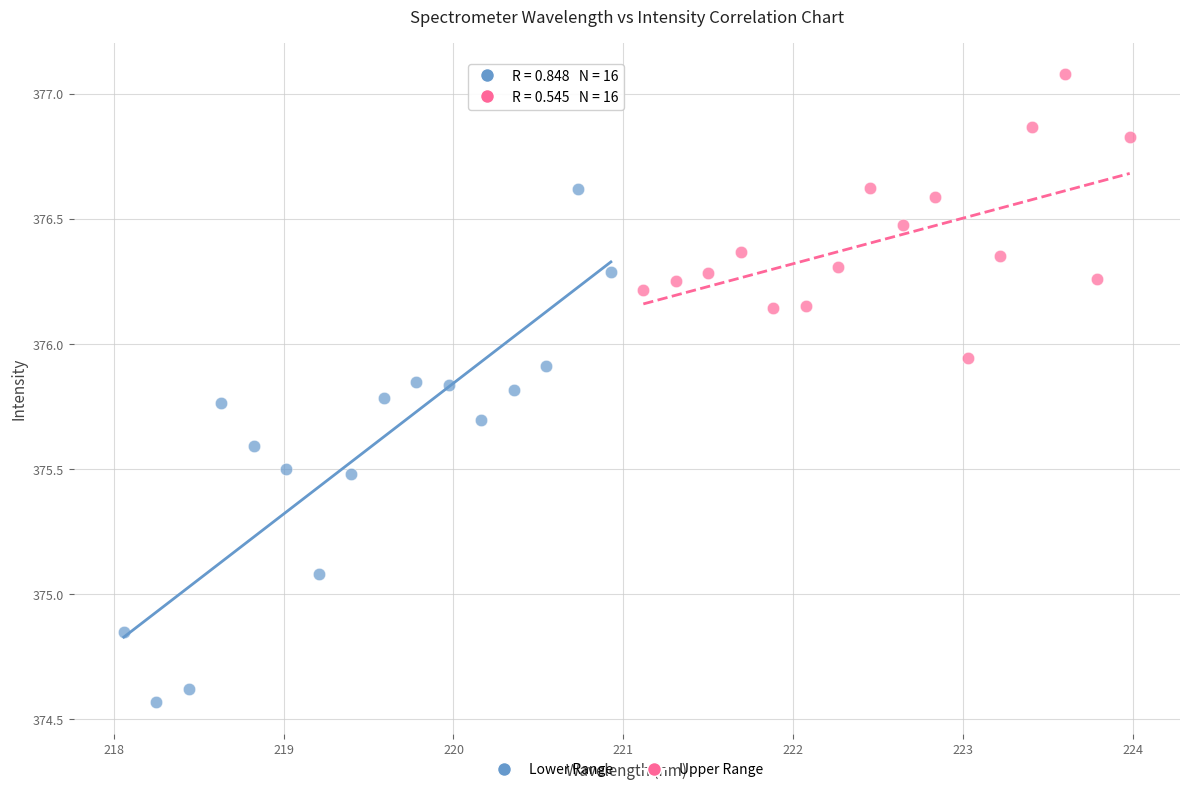

Which series contains the lowest Y value?

Lower Range